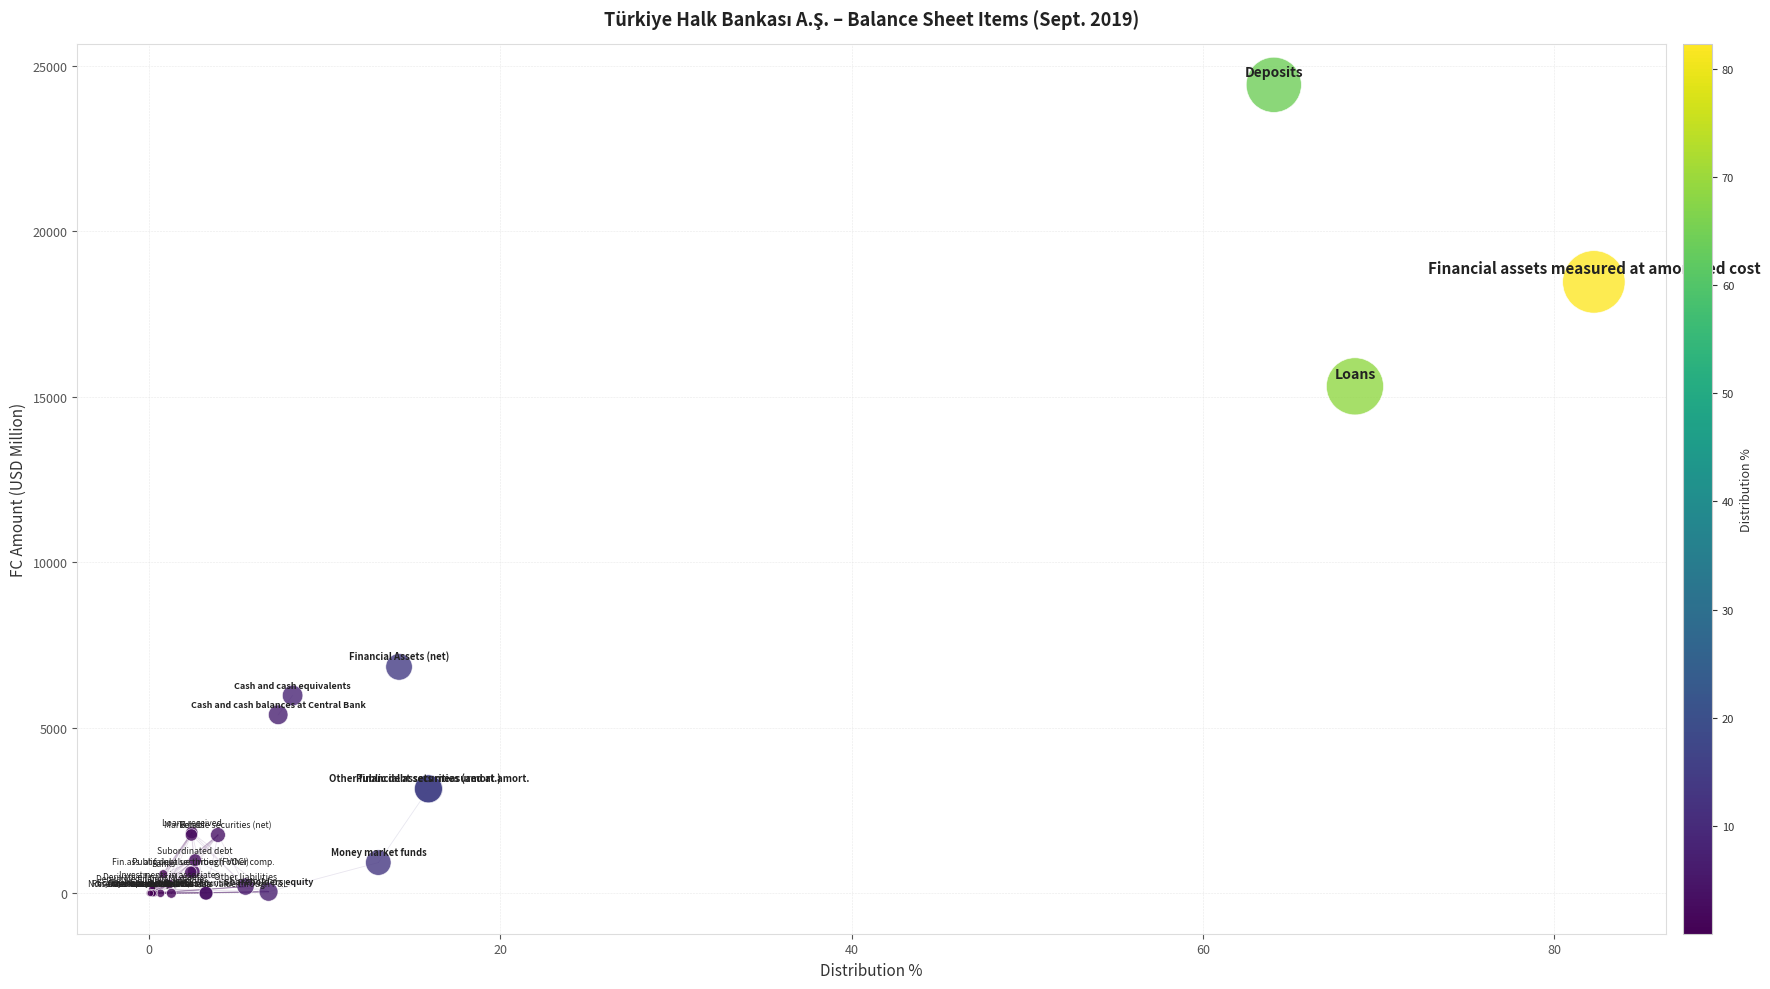

What Y value in the scatter plot is closest to 12208?

15311.3